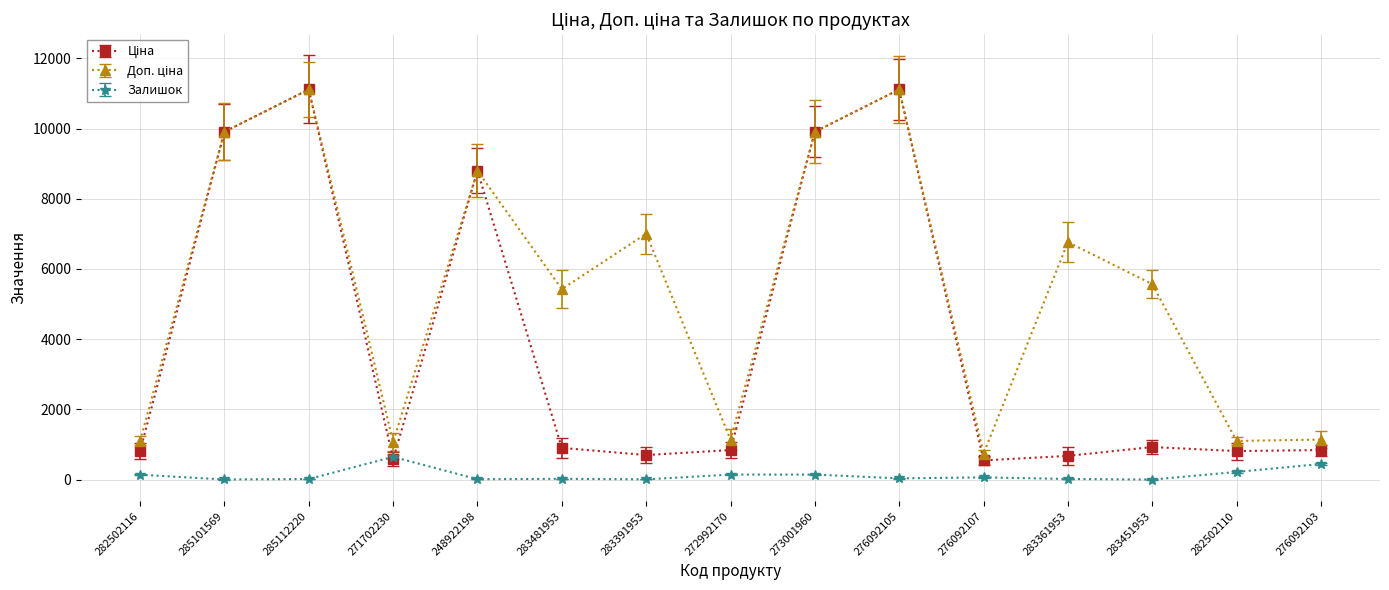

Where do Ціна and Залишок first cross each other?

285112220 and 271702230